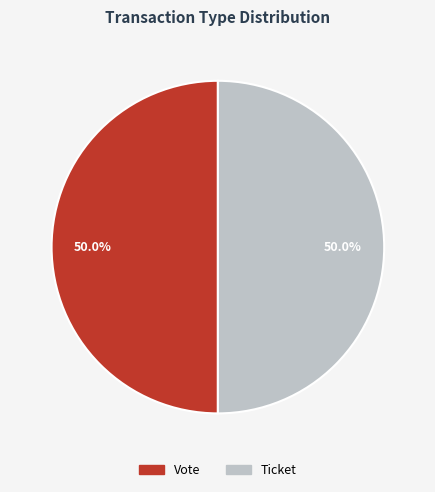

Approximately how many times larger is the value at Ticket compared to Vote?

1.0